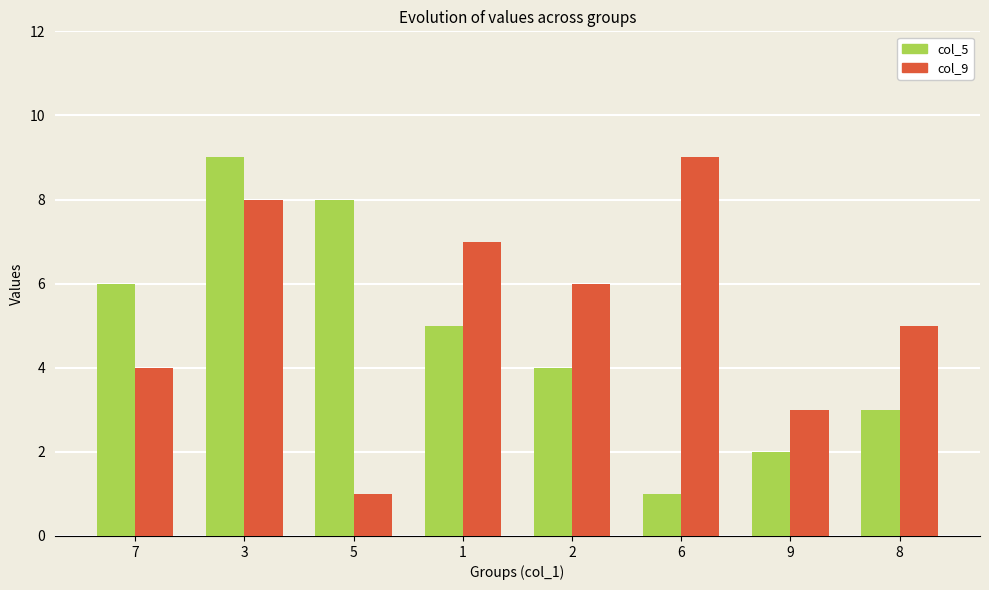

Is the value of col_5 at 5 greater than the value of col_9 at 9?

Yes